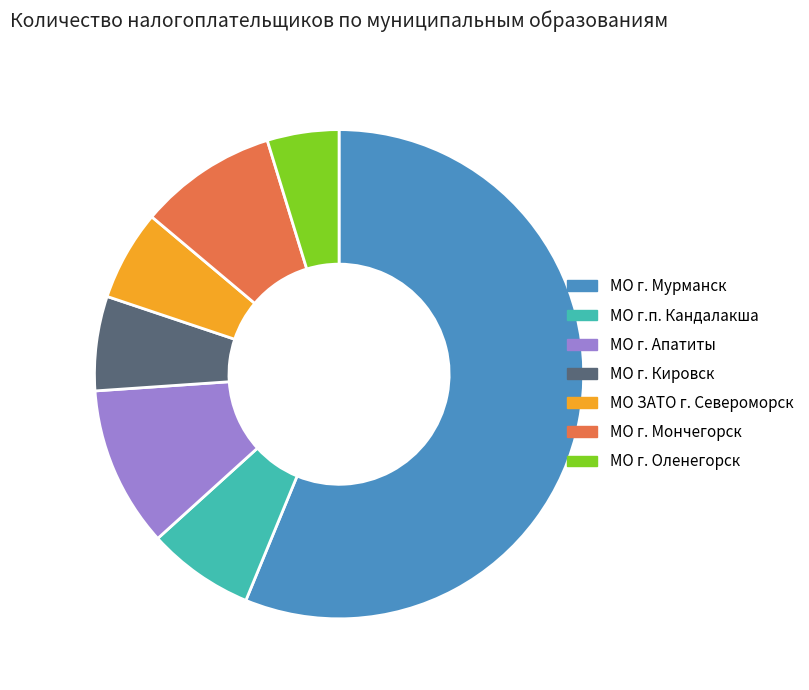

What is the ratio of the value at МО г. Оленегорск to the value at МО г. Апатиты?

0.4